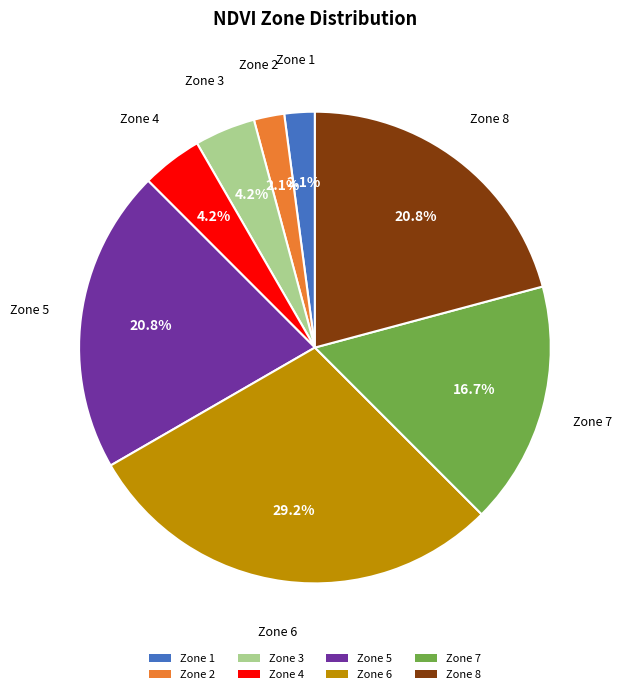

Which slice is the largest?

Zone 6